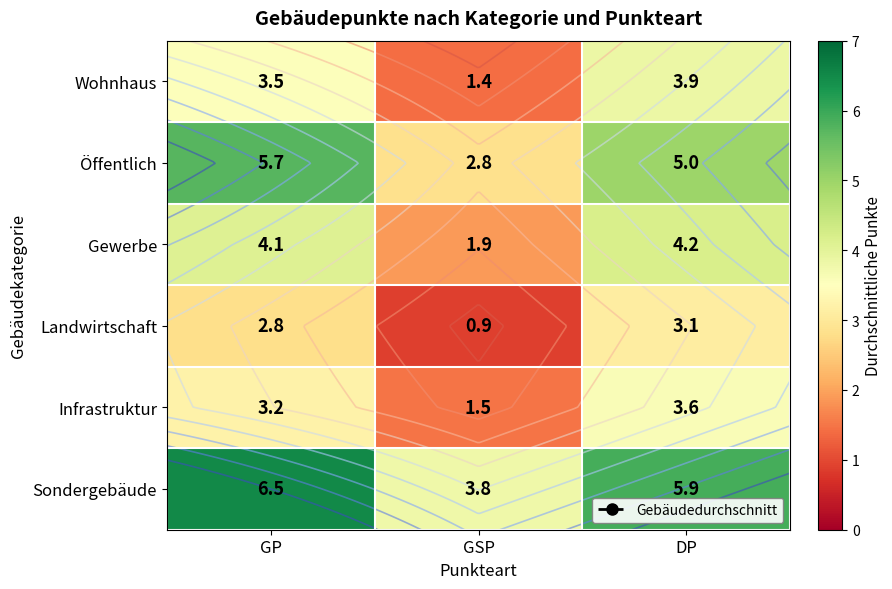

The value of Landwirtschaft at GSP is 0.9. True or false?

True